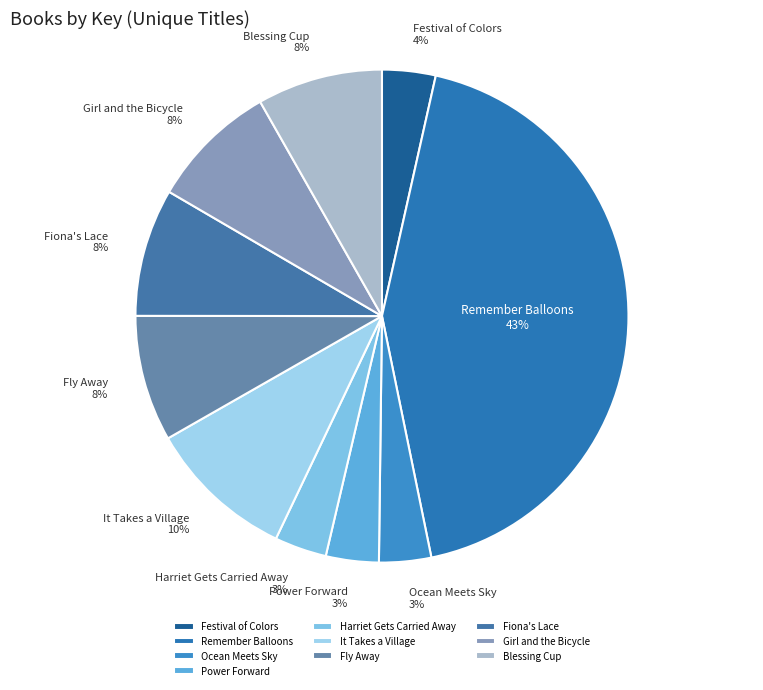

Does Festival of Colors represent more than half of the total?

No